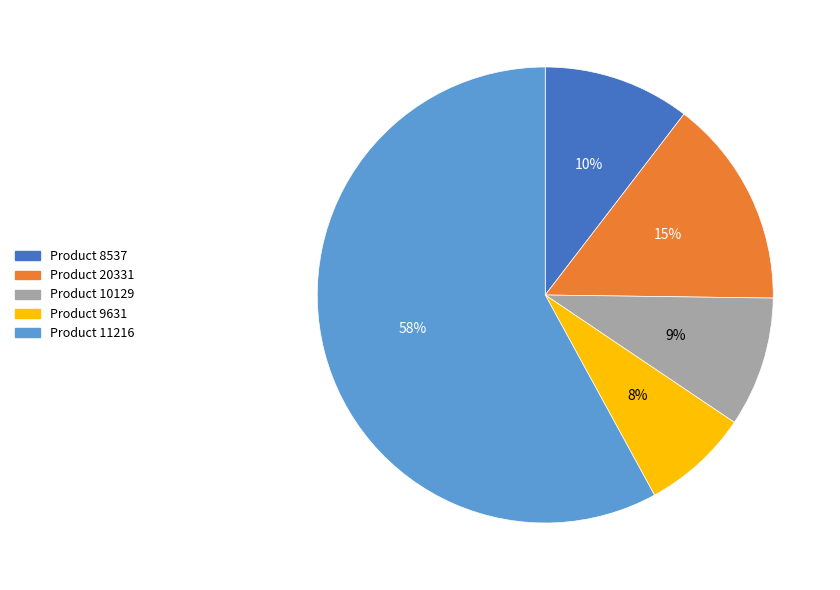

To the nearest percent, what is the average slice percentage?

20%